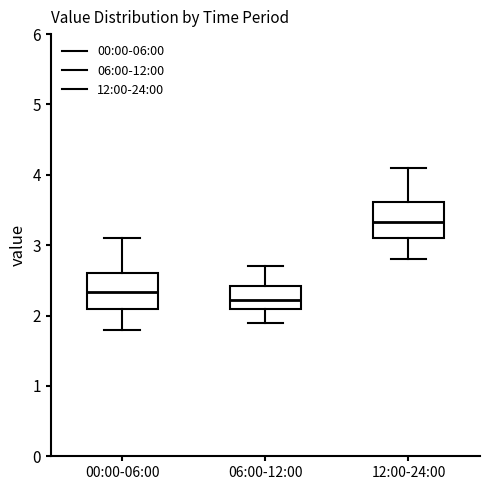

Which box has the lowest median line?

06:00-12:00